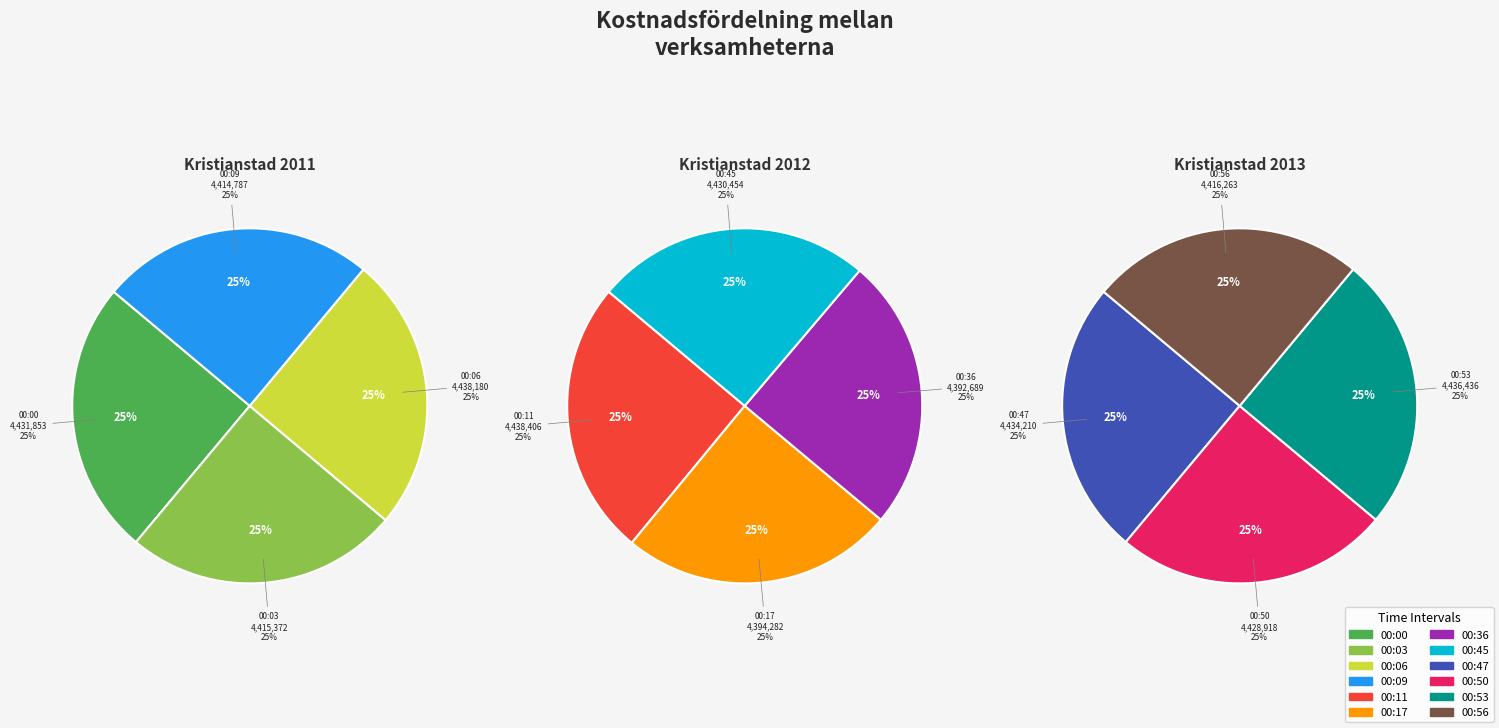

Does any single category account for the majority?

No